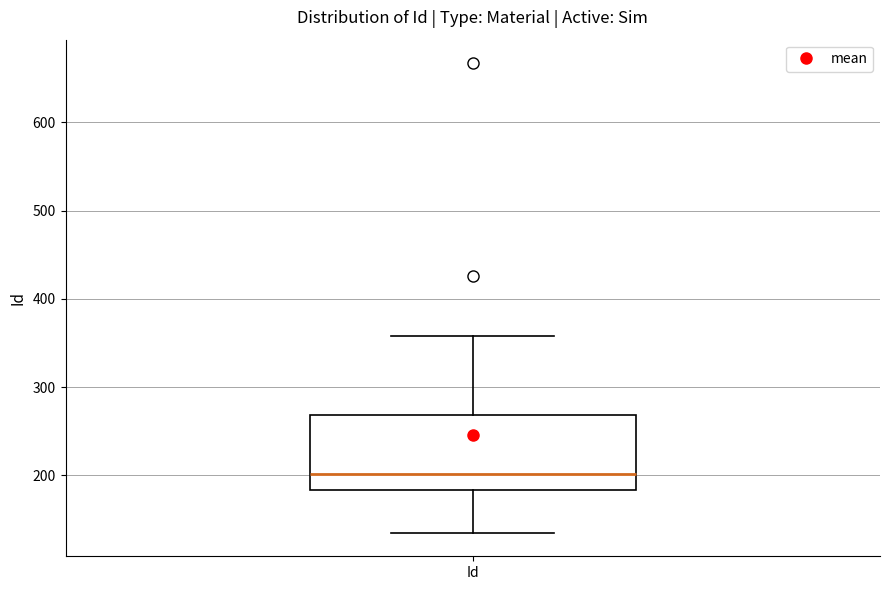

Where is the lower edge of the box for Id on the y-axis? The values are not printed on the chart, so give them approximately, as read against the axis.

180